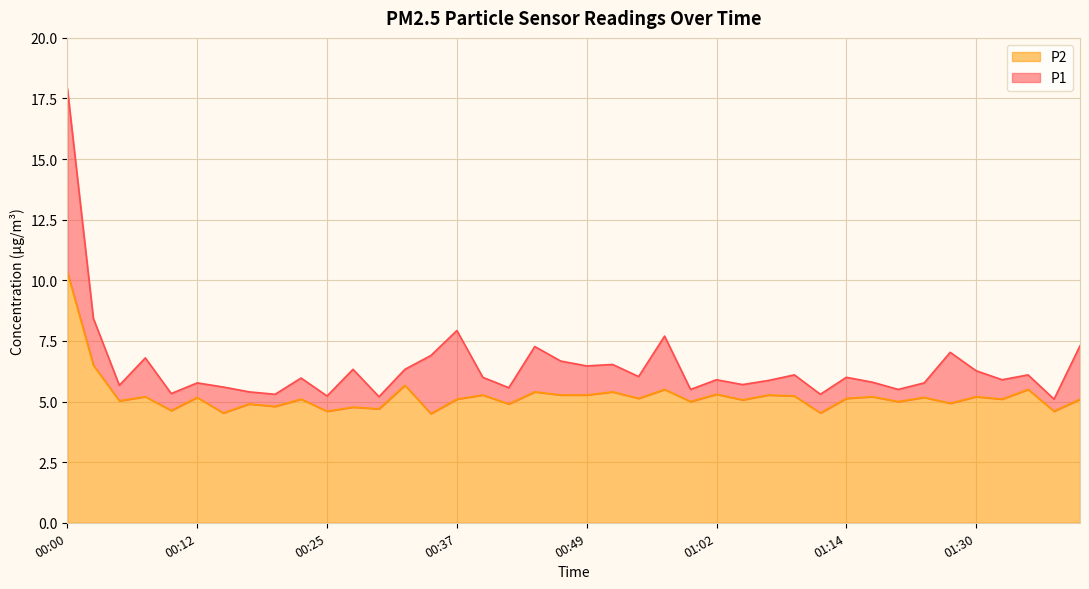

Does the chart display data point markers on the line(s)?

No